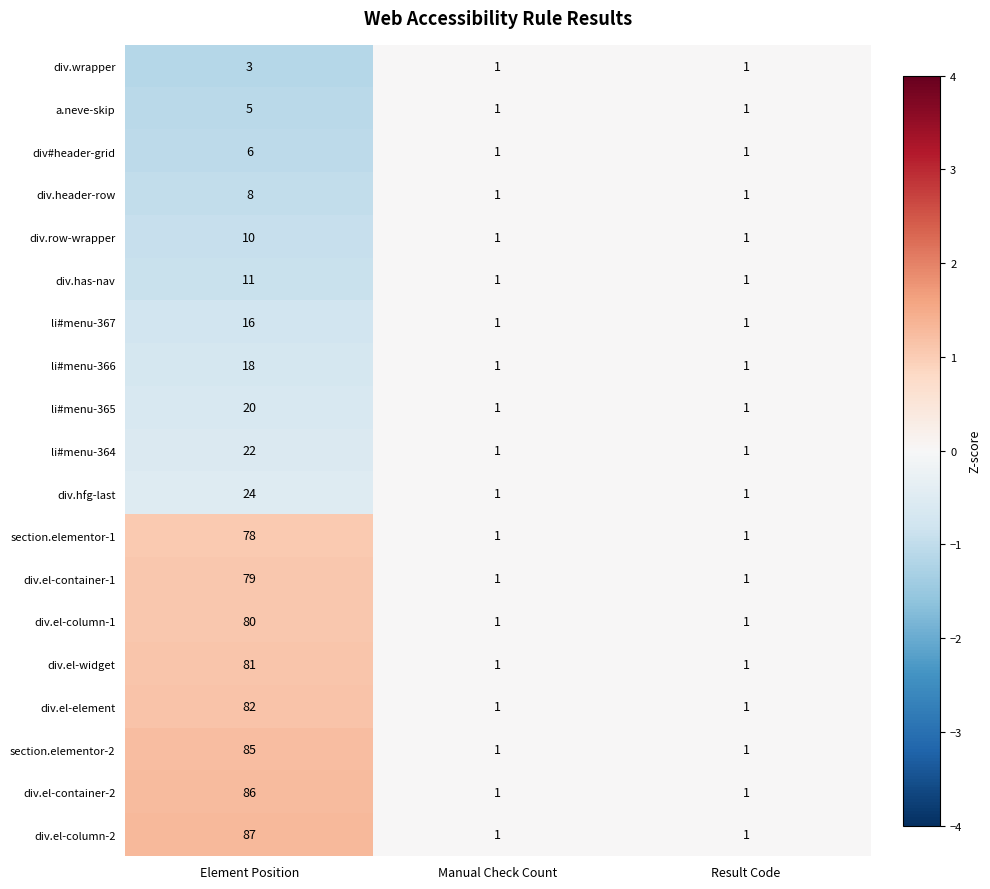

What is the maximum value shown in the chart?

87